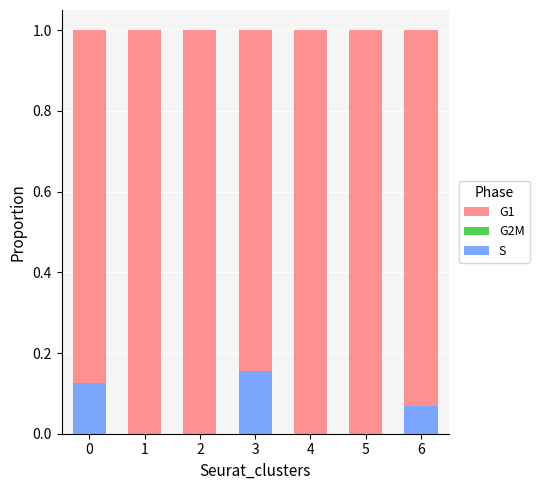

What is the sum of all S values?

0.3